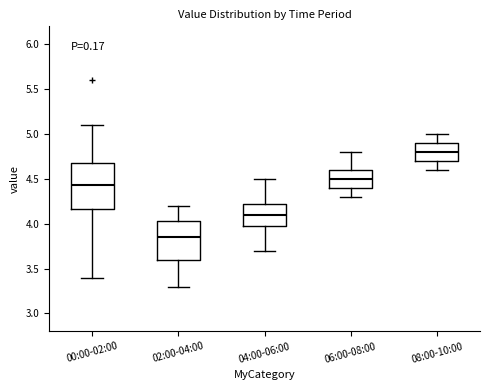

Where does the upper whisker of the box for 00:00-02:00 end on the y-axis? The values are not printed on the chart, so give them approximately, as read against the axis.

5.10